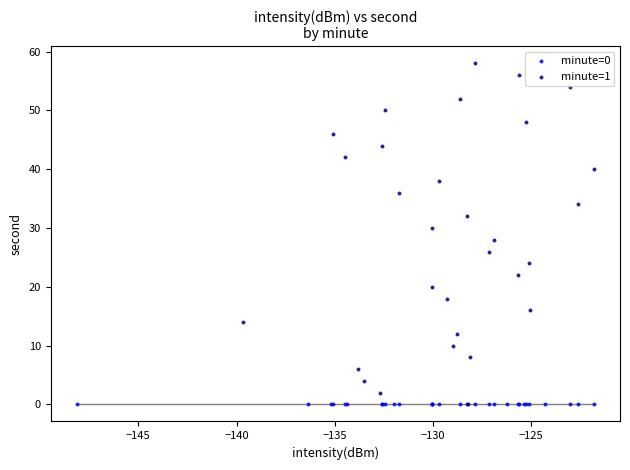

What are all the series names shown in the legend?

minute=0, minute=1